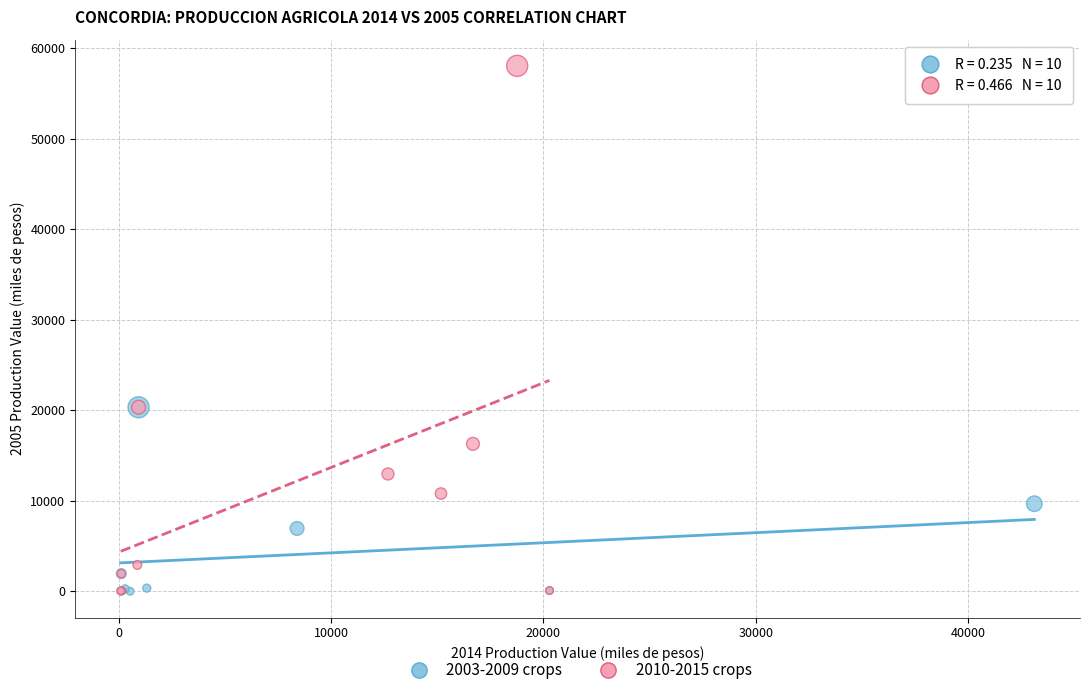

Which series has the largest Y range (max minus min)?

2010-2015 crops